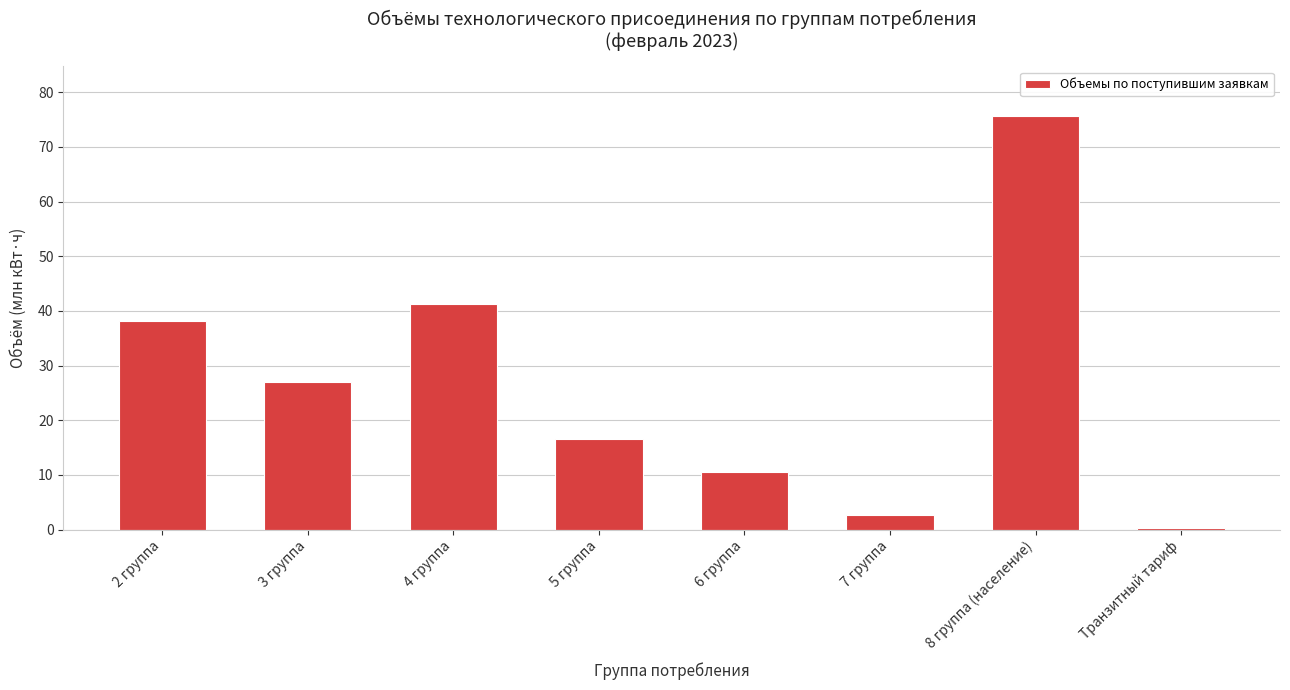

Reading left to right, list all the values displayed in this chart.

2 группа=38.2	3 группа=27.1	4 группа=41.2	5 группа=16.7	6 группа=10.5	7 группа=2.8	8 группа (население)=75.7	Транзитный тариф=0.2